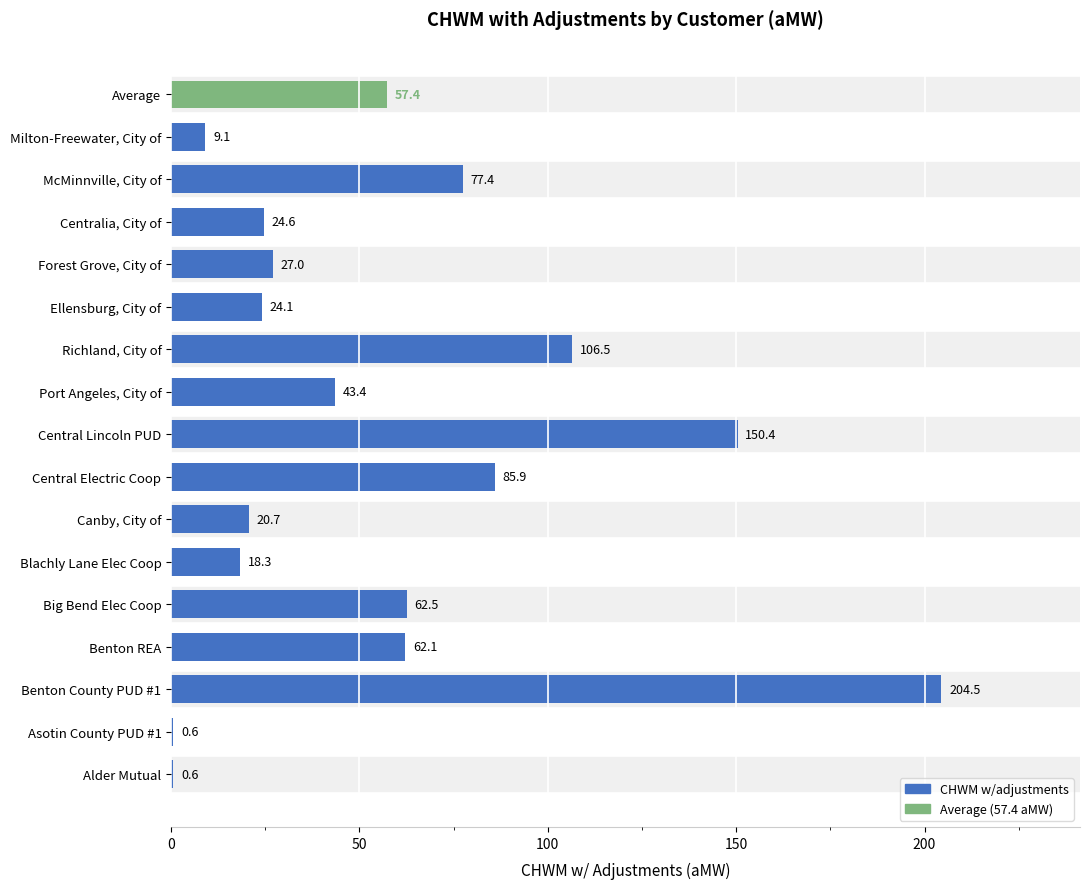

Which has a higher value, Benton REA or Ellensburg, City of?

Benton REA